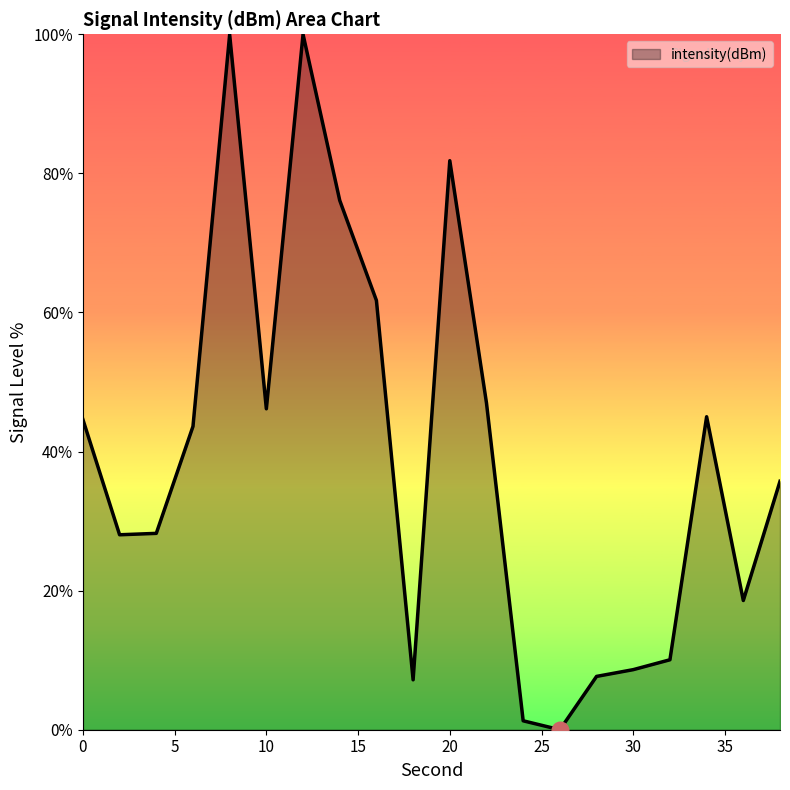

What is the difference between the maximum and minimum values?

100.0